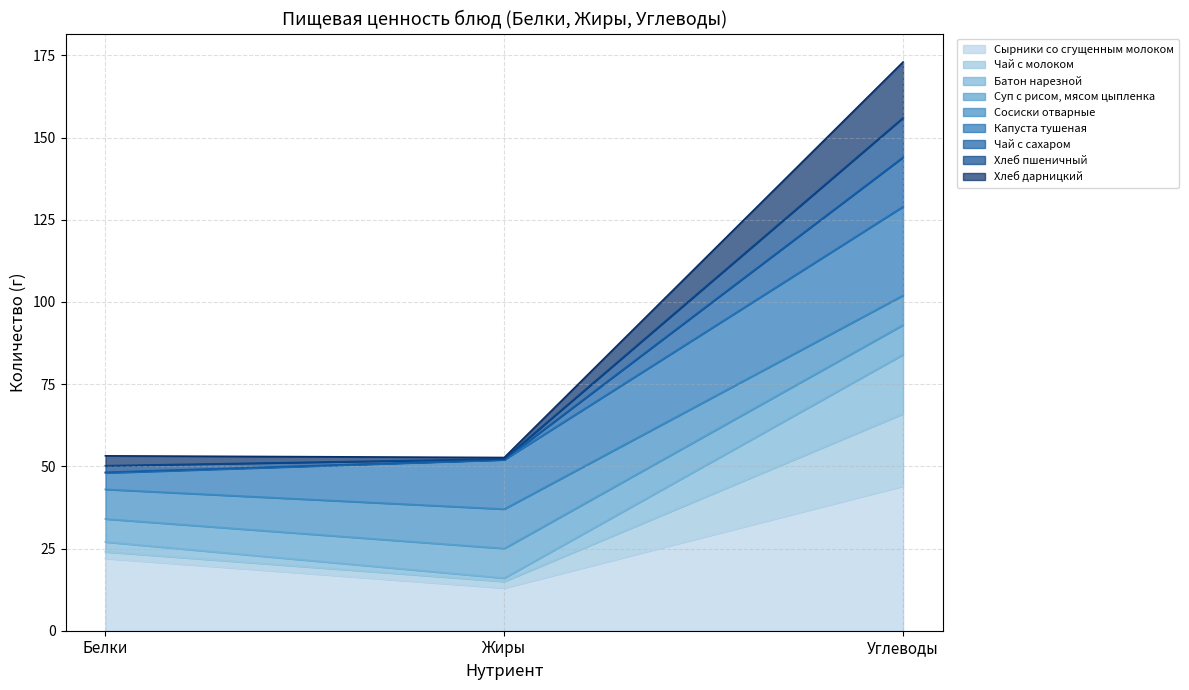

What is the lowest value of the Сырники со сгущенным молоком series?

13.0